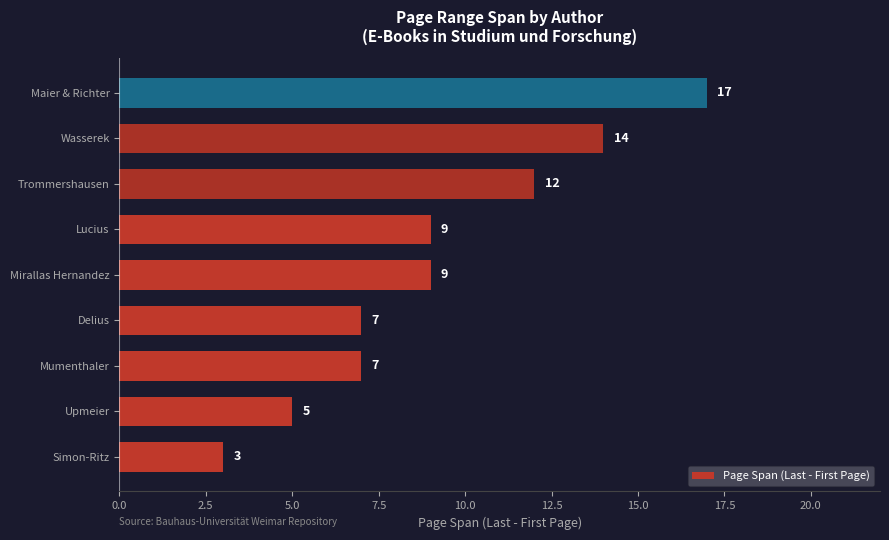

The value at Delius is 10. True or false?

False